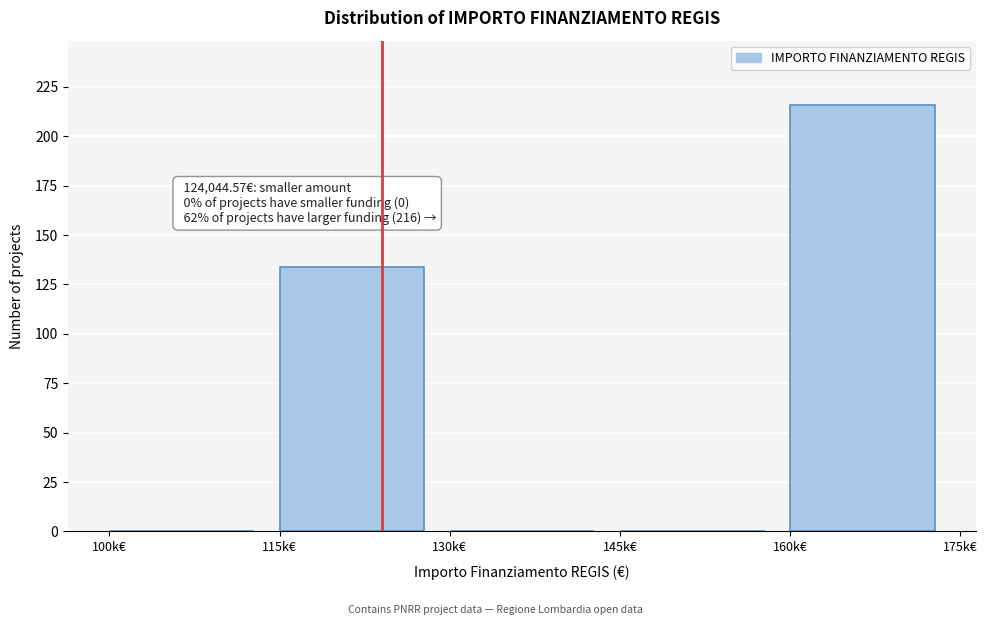

Reading right to left, what are all the values shown in this chart?

160k€=216	145k€=0	130k€=0	115k€=134	100k€=0